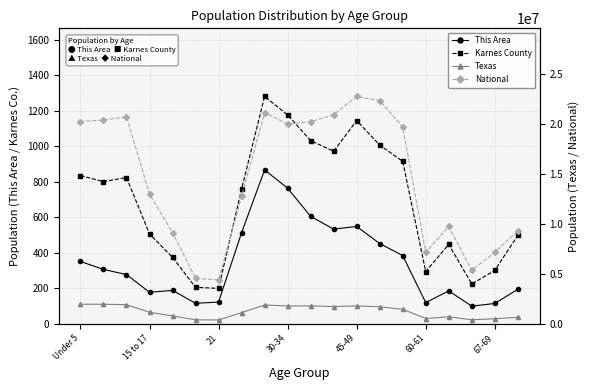

What is the sum of the Karnes County values at 30-34 and 11?

1476